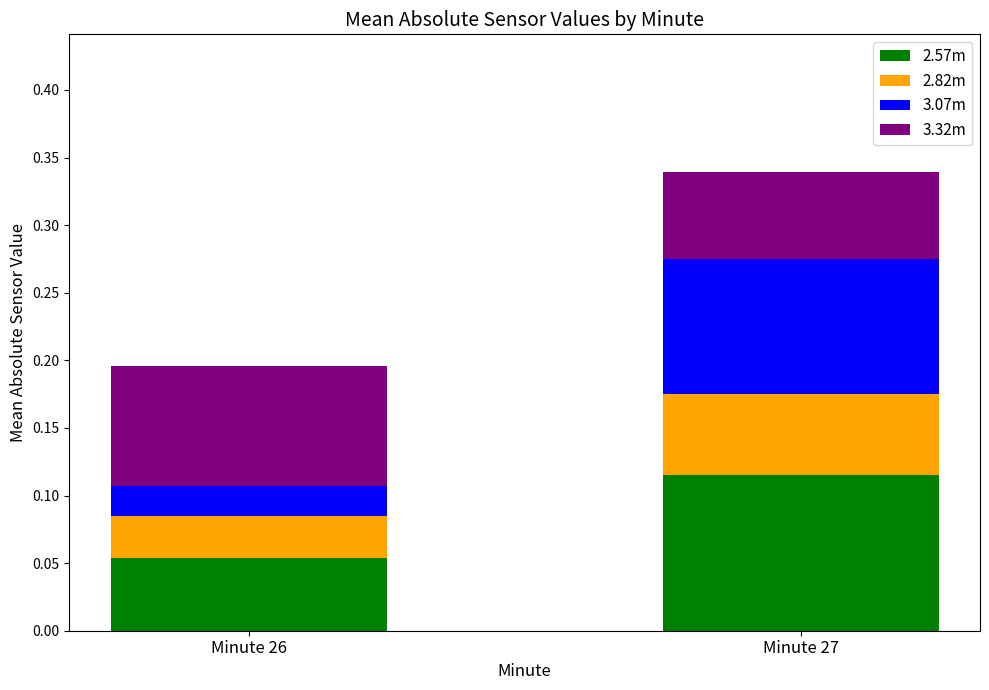

Where is 2.57m nearest to the value 0?

Minute 26